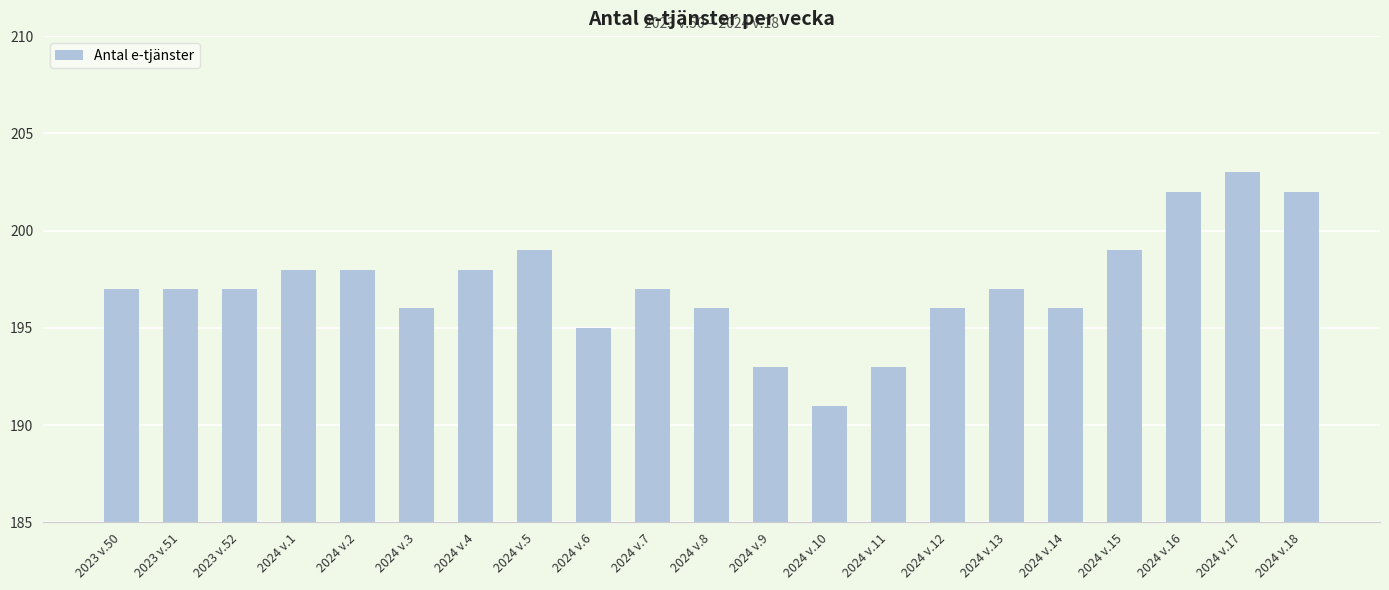

How many data points does each series have?

21